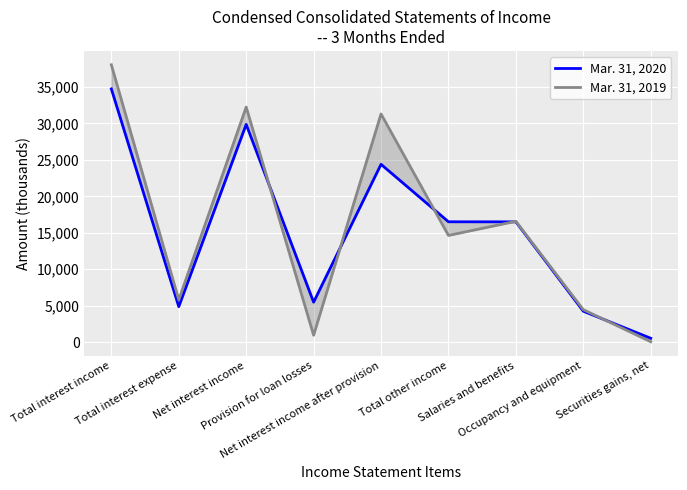

True or false: Mar. 31, 2020 has more than 2 interior local peaks.

False